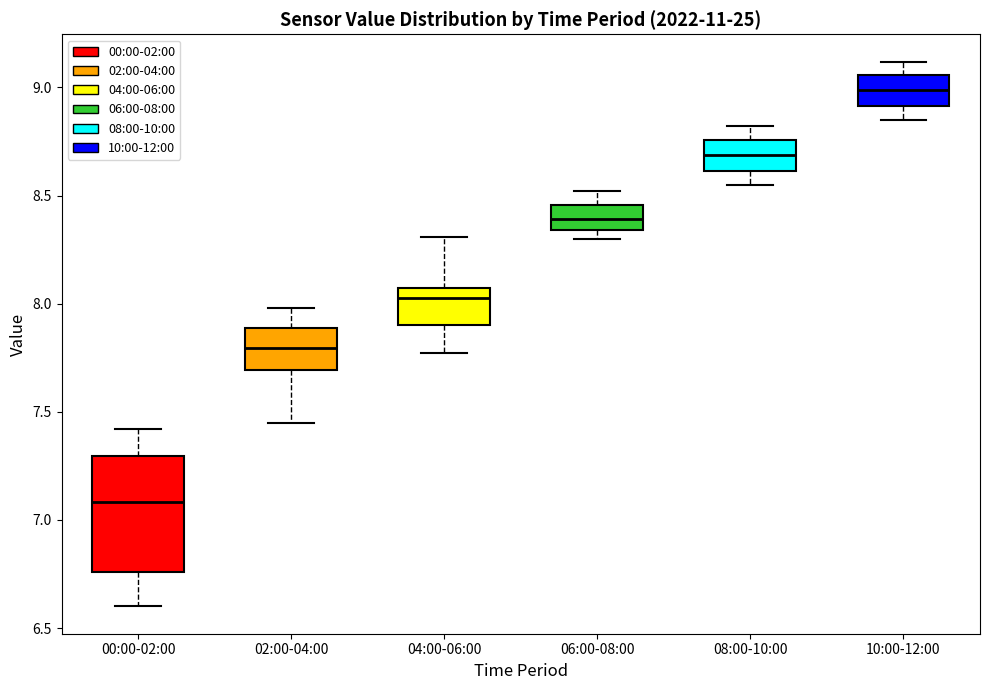

Which box's median line is the highest?

10:00-12:00